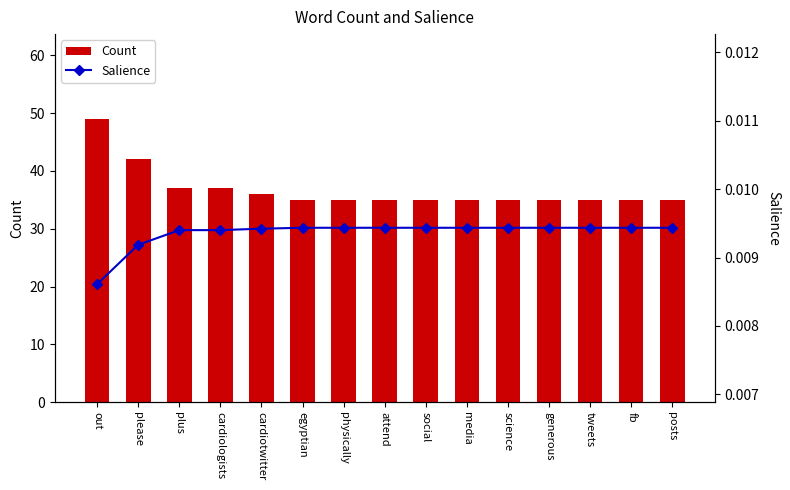

What are all the series names shown in the legend?

Count, Salience